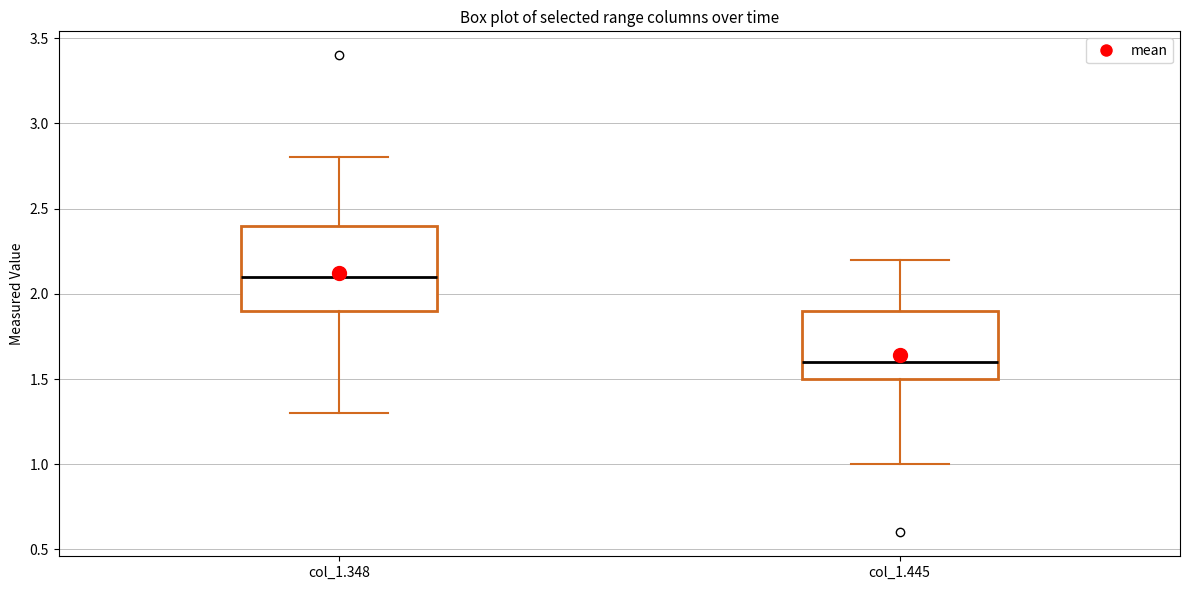

Reading left to right, transcribe this box plot: for each box, give where its median line is, the range the box spans, and where its two whiskers end, as read against the y-axis. The values are not printed on the chart, so give them approximately, as read against the axis.

col_1.348: median 2.1, box 1.9 to 2.4, whiskers 1.3 to 2.8
col_1.445: median 1.6, box 1.5 to 1.9, whiskers 1.0 to 2.2